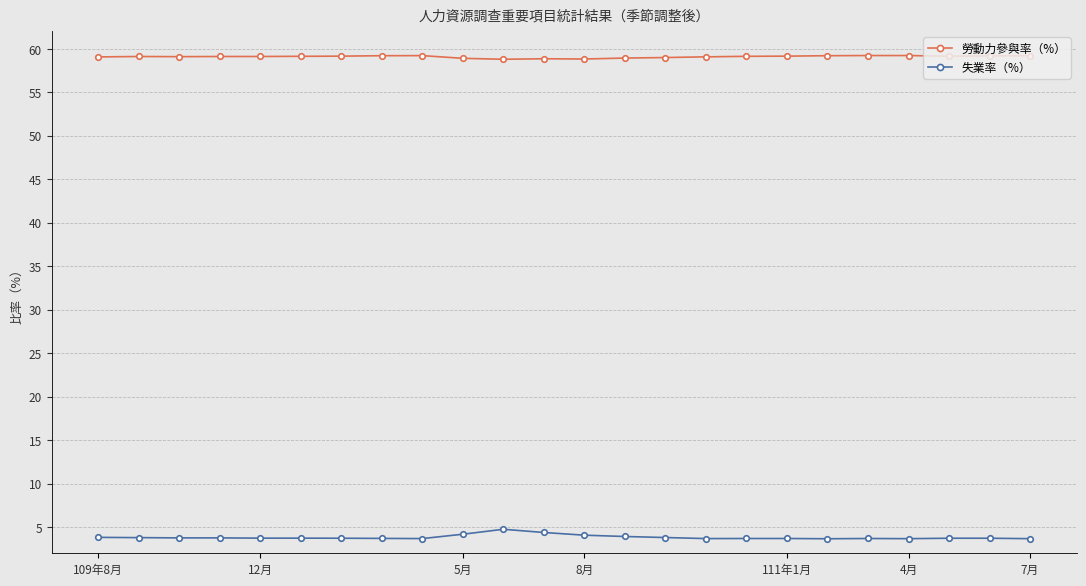

True or false: 勞動力參與率（%） has more than 1 interior local peaks.

True